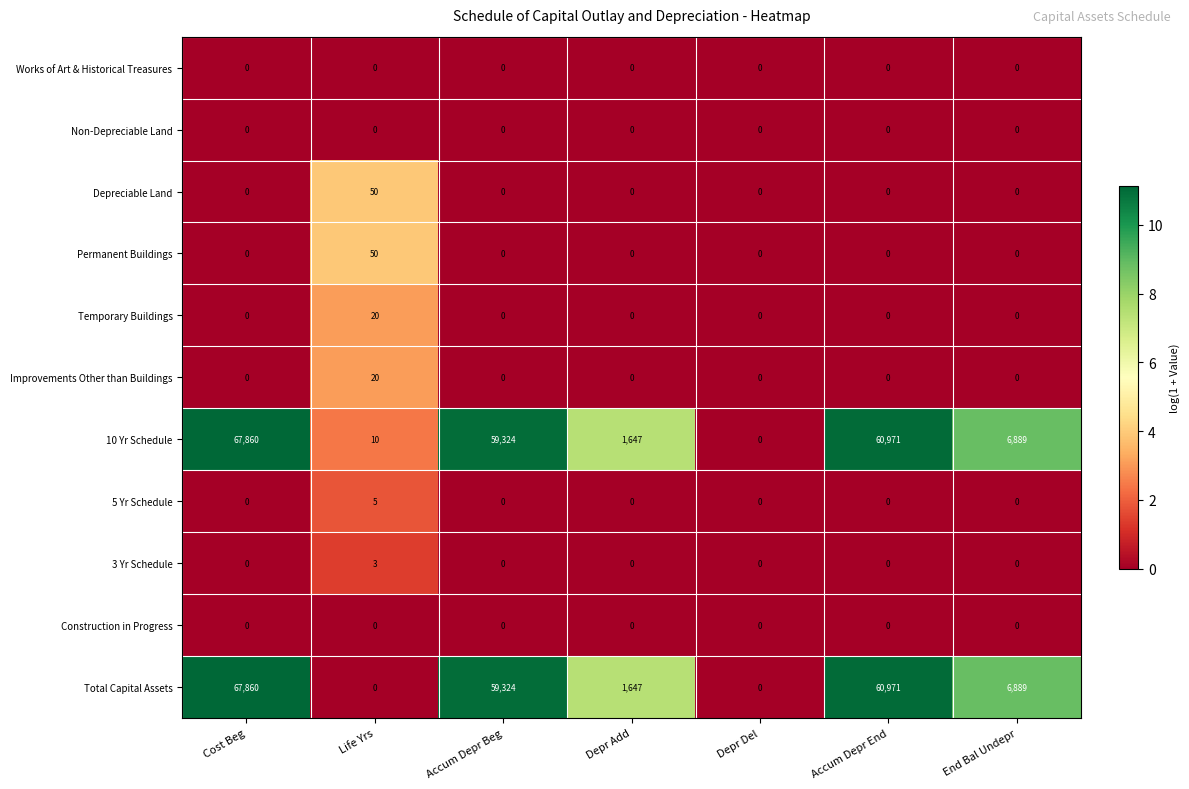

The value of 5 Yr Schedule at End Bal Undepr is -3. True or false?

False